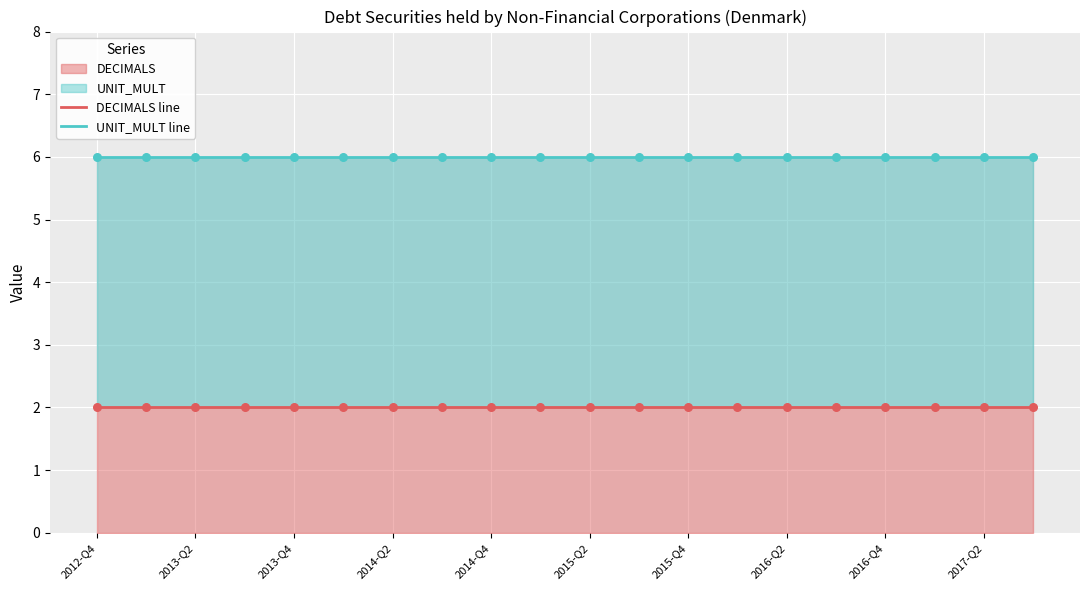

Which series has the largest total across all categories?

UNIT_MULT line